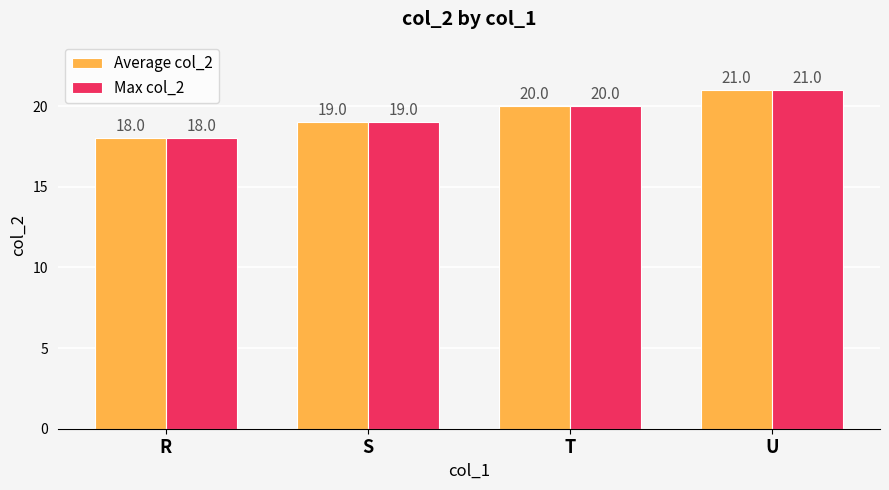

How many Average col_2 values are between 19 and 21?

3